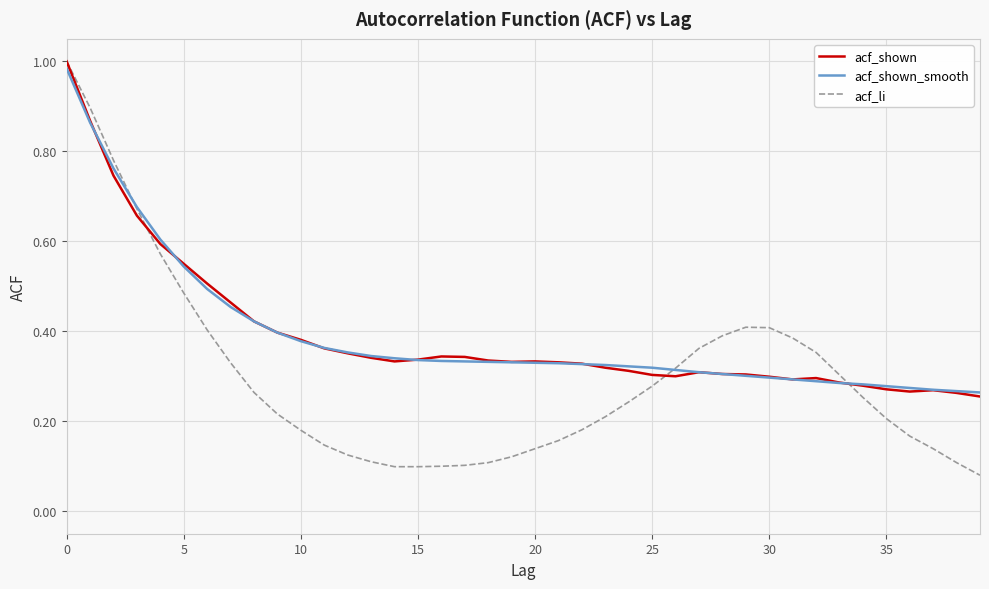

Which series has the largest range (max minus min)?

acf_li